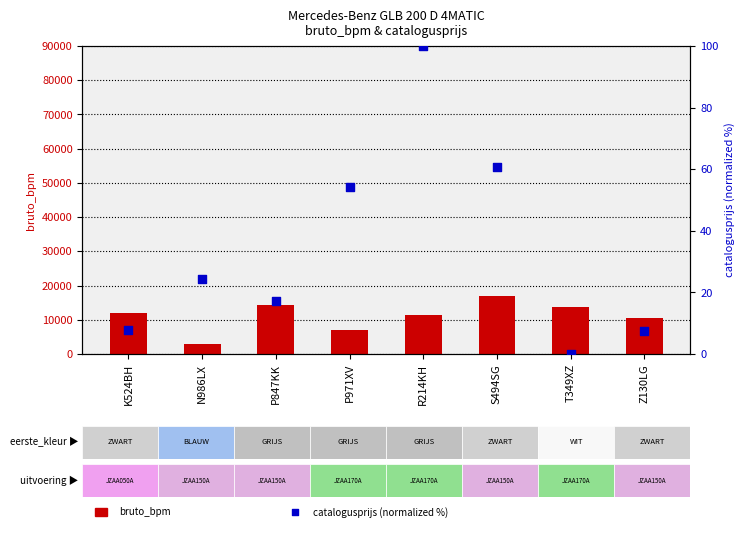

At how many categories does at least one series exceed 6857?

7